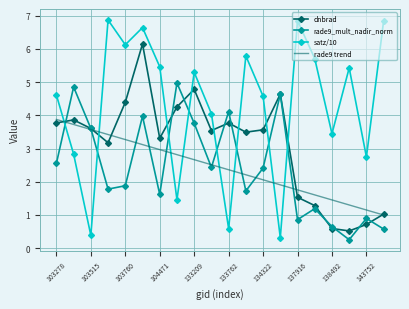

Which series ends up on top after the final intersection of satz/10 and rade9 trend?

satz/10